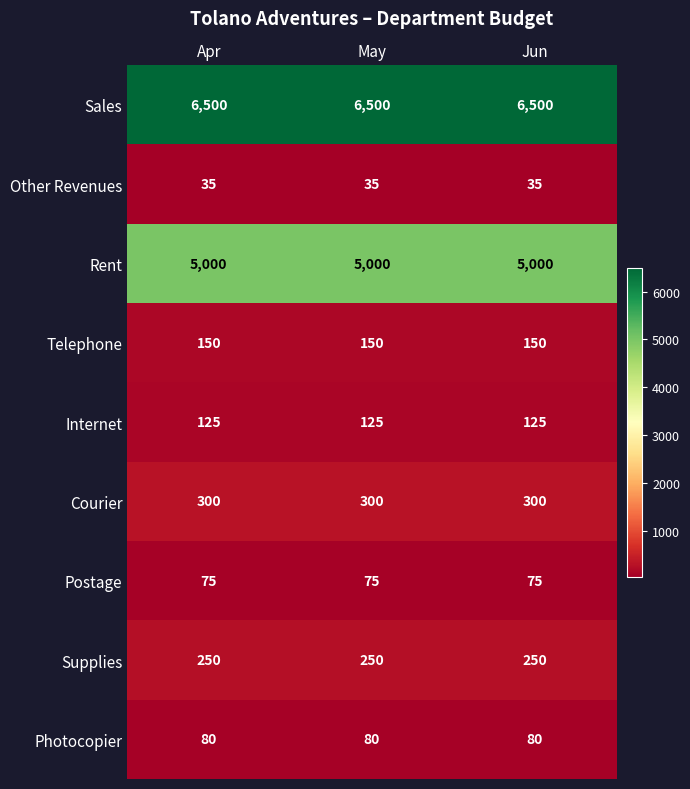

Which series has the largest total across all categories?

Sales